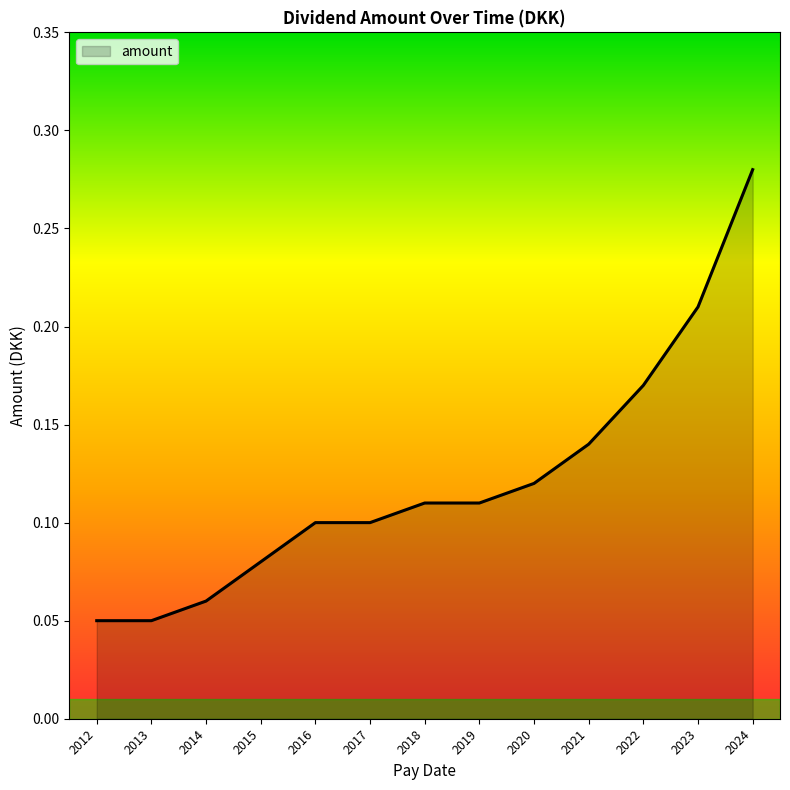

Count the values in the range 0 to 1.

13